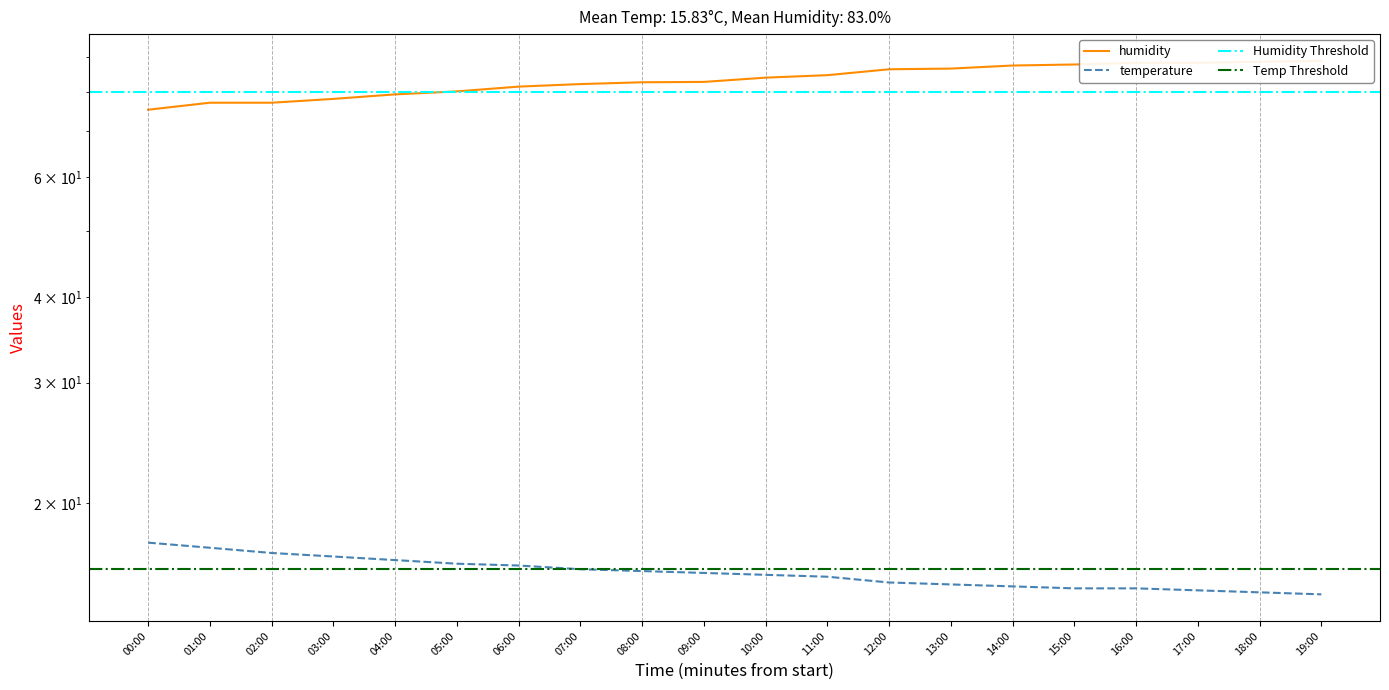

What is the label of the 12th point from the right?

08:00